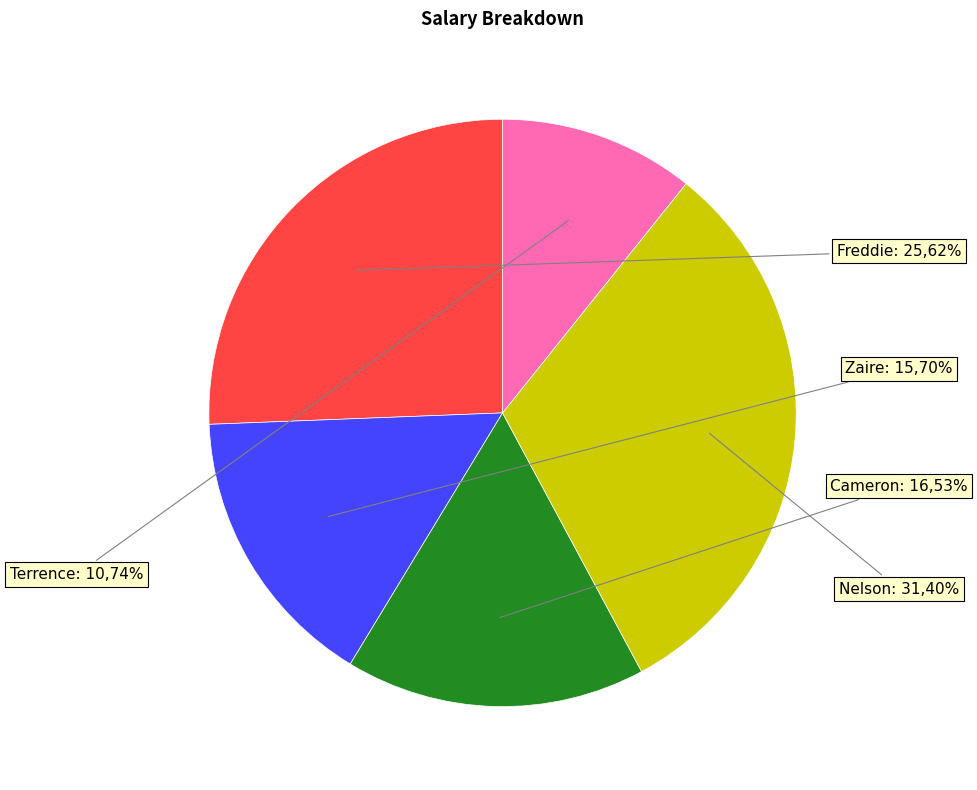

To the nearest percent, what portion does Zaire represent?

16%